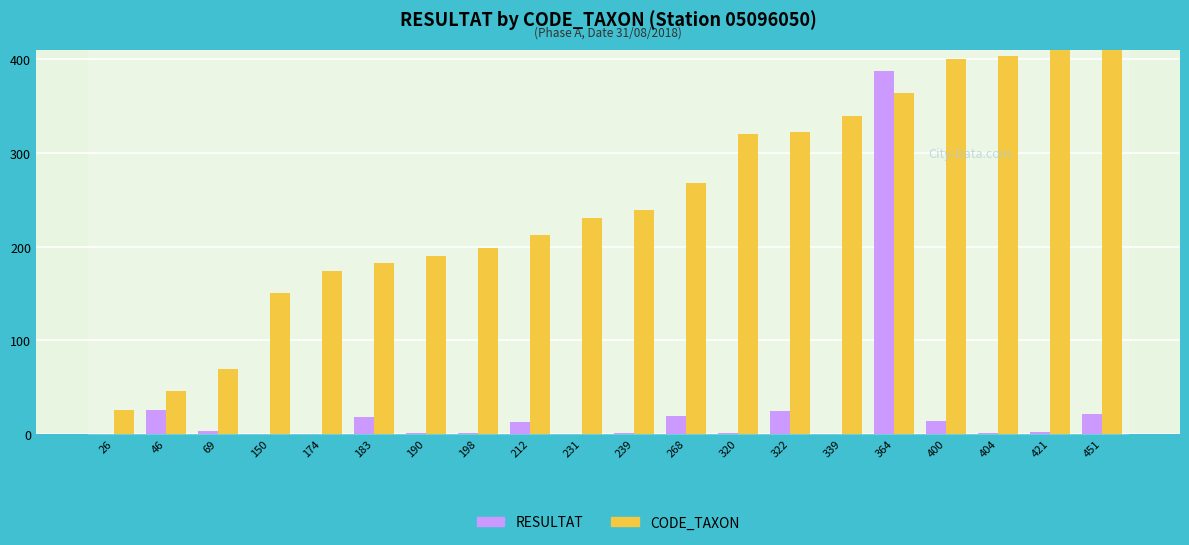

List the series in order of their peak value, highest first.

CODE_TAXON, RESULTAT